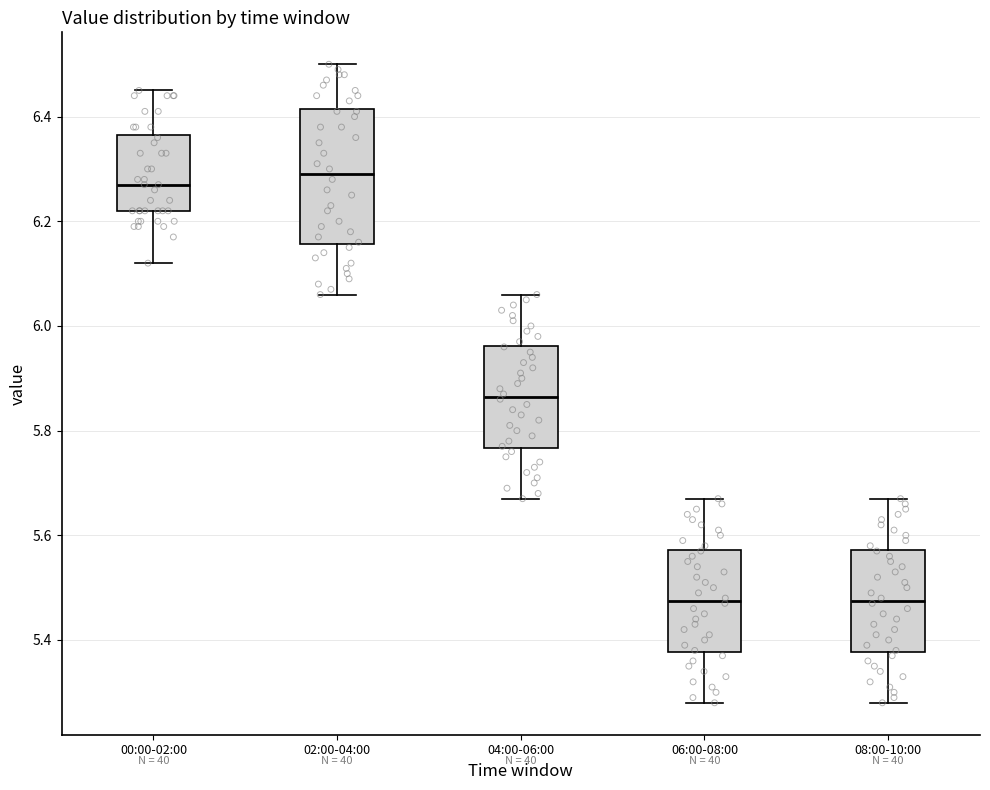

Reading left to right, read every box against the y-axis: the position of its median line, the range the box covers, and the ends of its whiskers. The values are not printed on the chart, so give them approximately, as read against the axis.

00:00-02:00: median 6.28, box 6.22 to 6.36, whiskers 6.12 to 6.46
02:00-04:00: median 6.30, box 6.16 to 6.42, whiskers 6.06 to 6.50
04:00-06:00: median 5.86, box 5.76 to 5.96, whiskers 5.68 to 6.06
06:00-08:00: median 5.48, box 5.38 to 5.58, whiskers 5.28 to 5.68
08:00-10:00: median 5.48, box 5.38 to 5.58, whiskers 5.28 to 5.68